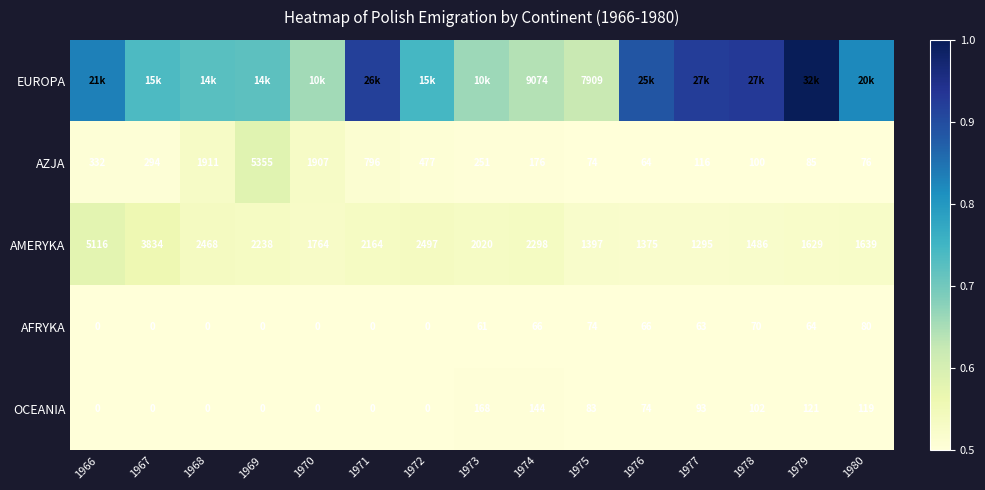

Which has a higher value, 1979 or 1974?

1979